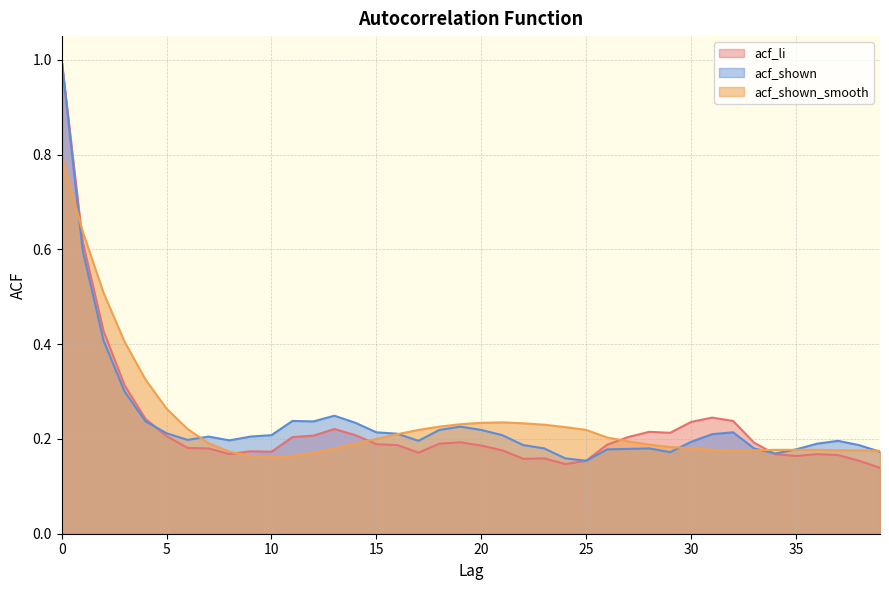

At 1, list the series in order from smallest to largest.

acf_shown, acf_li, acf_shown_smooth